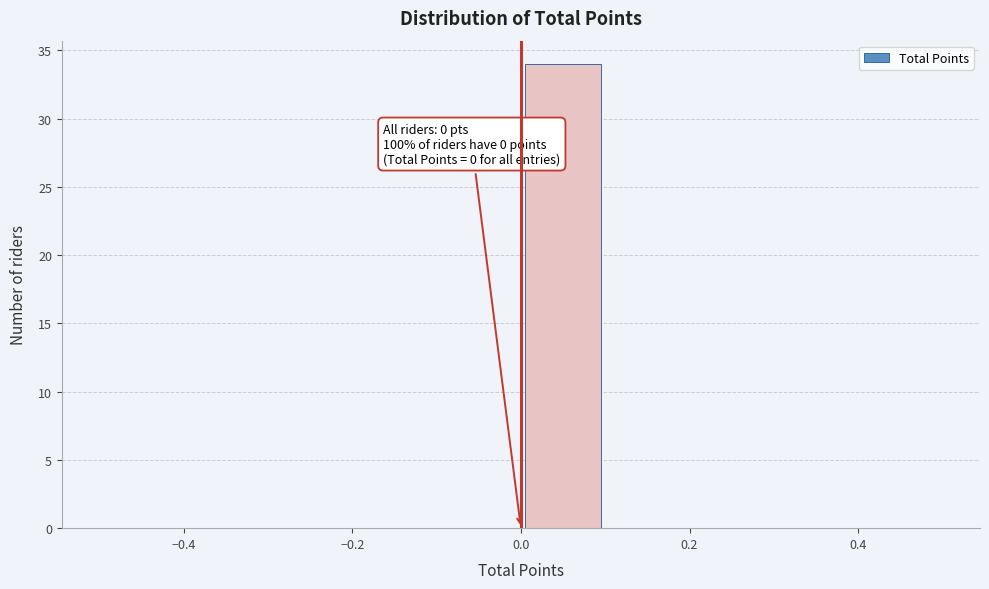

Over which range of the x-axis is the bar tallest?

0.0 to 0.1